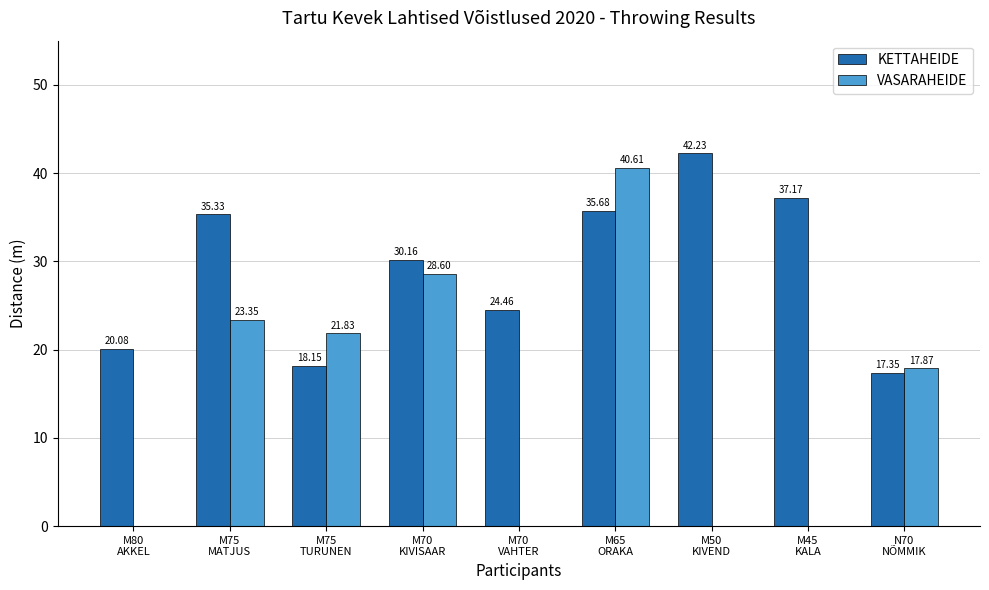

What is the greatest value displayed?

42.2